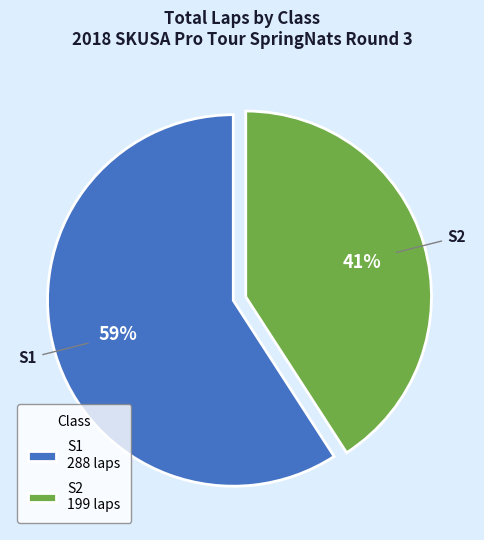

To the nearest percent, what portion does S2 199 laps represent?

41%